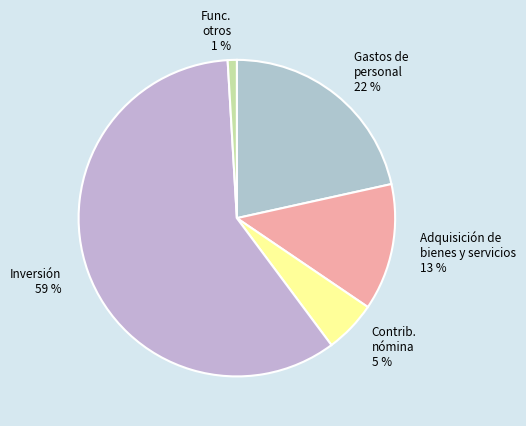

Which has a higher value, Adquisición de bienes y servicios or Inversión?

Inversión